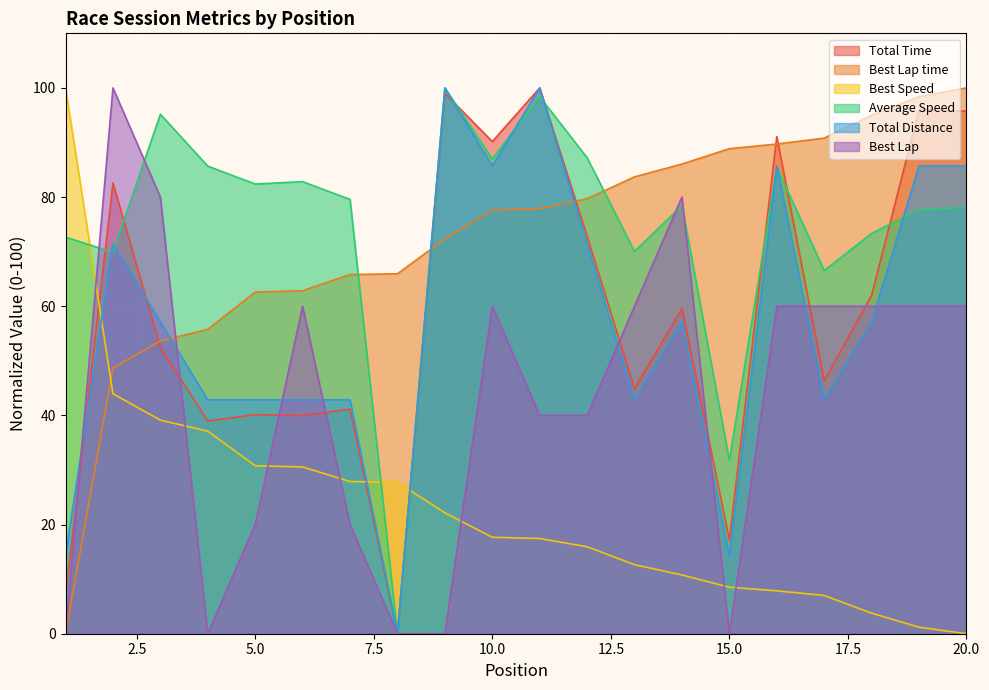

What is the average value of the Average Speed series?

75.1